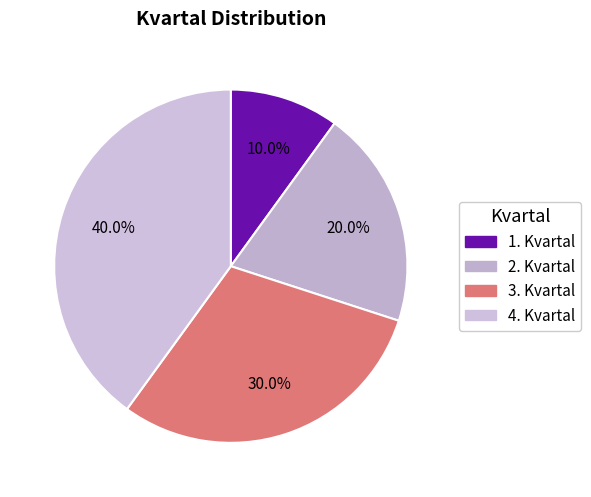

To the nearest percent, what is the average slice percentage?

25%